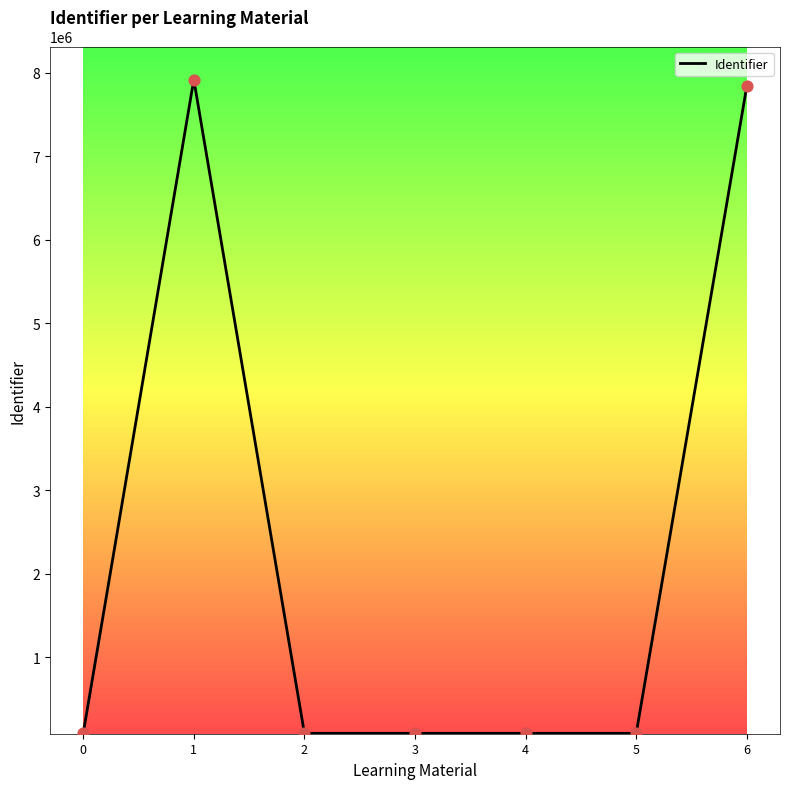

Which has a higher value, 1 or 3?

1